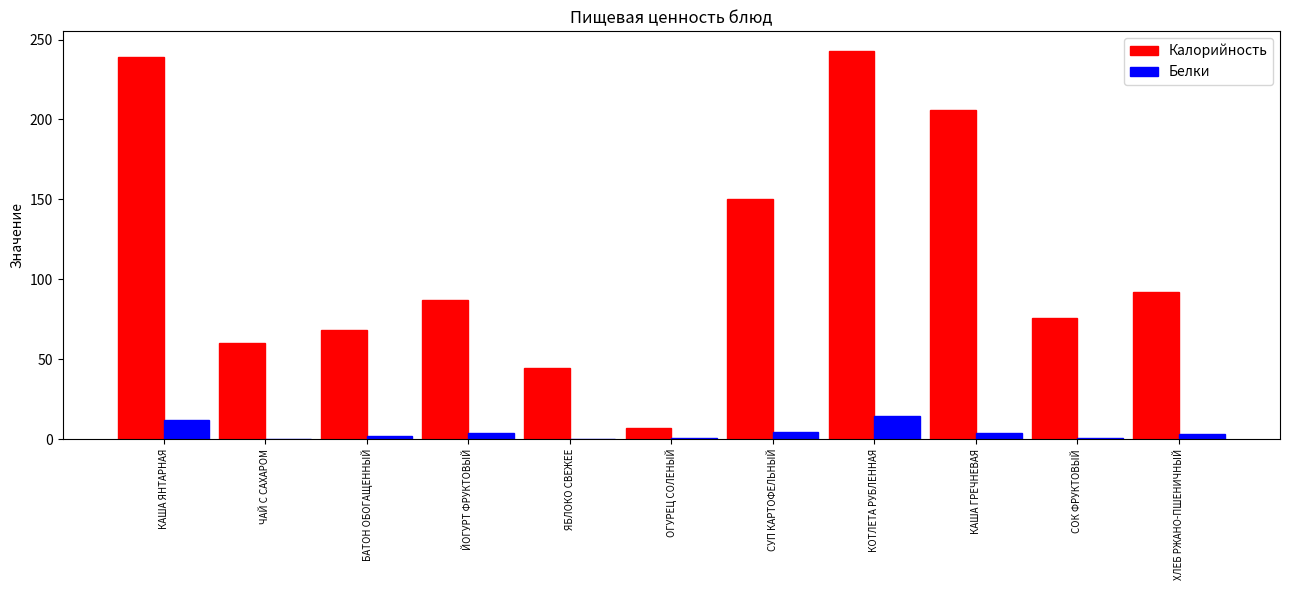

At which label is Калорийность closest to 125?

СУП КАРТОФЕЛЬНЫЙ